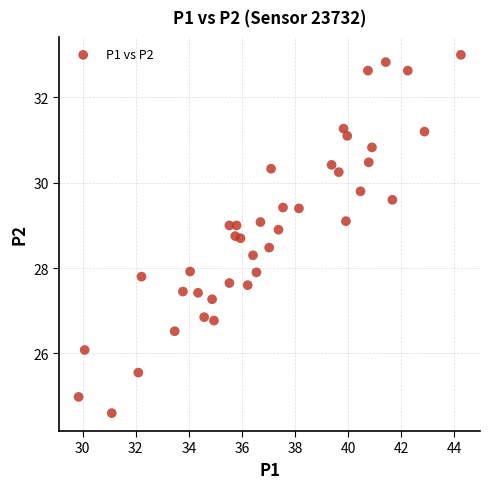

What is the range of Y values (max minus min)?

8.4